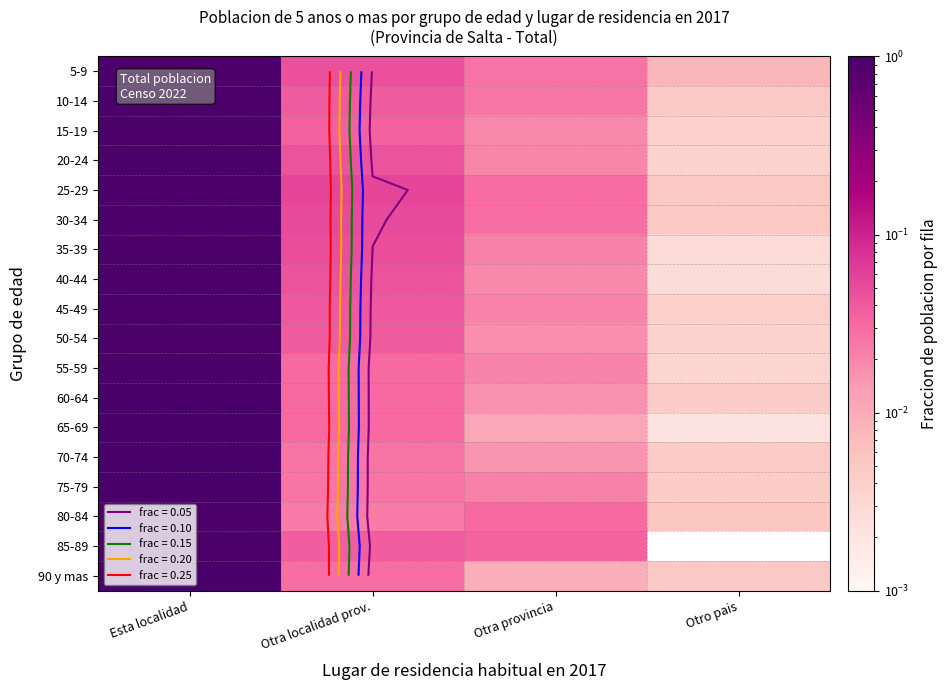

What is the sum of all 75-79 values?

1.0